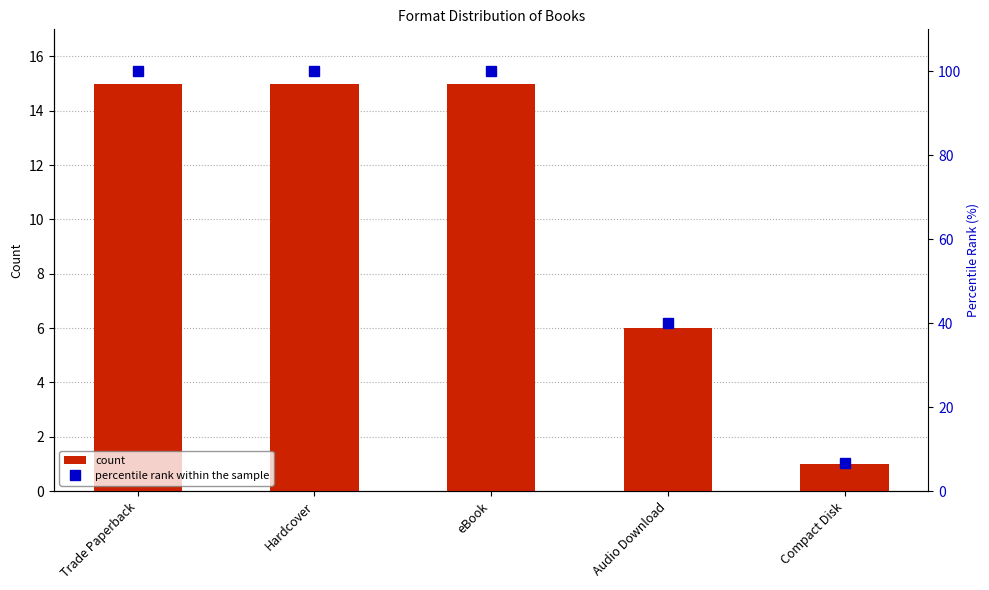

Are the bars grouped side by side (vs. stacked)?

Yes